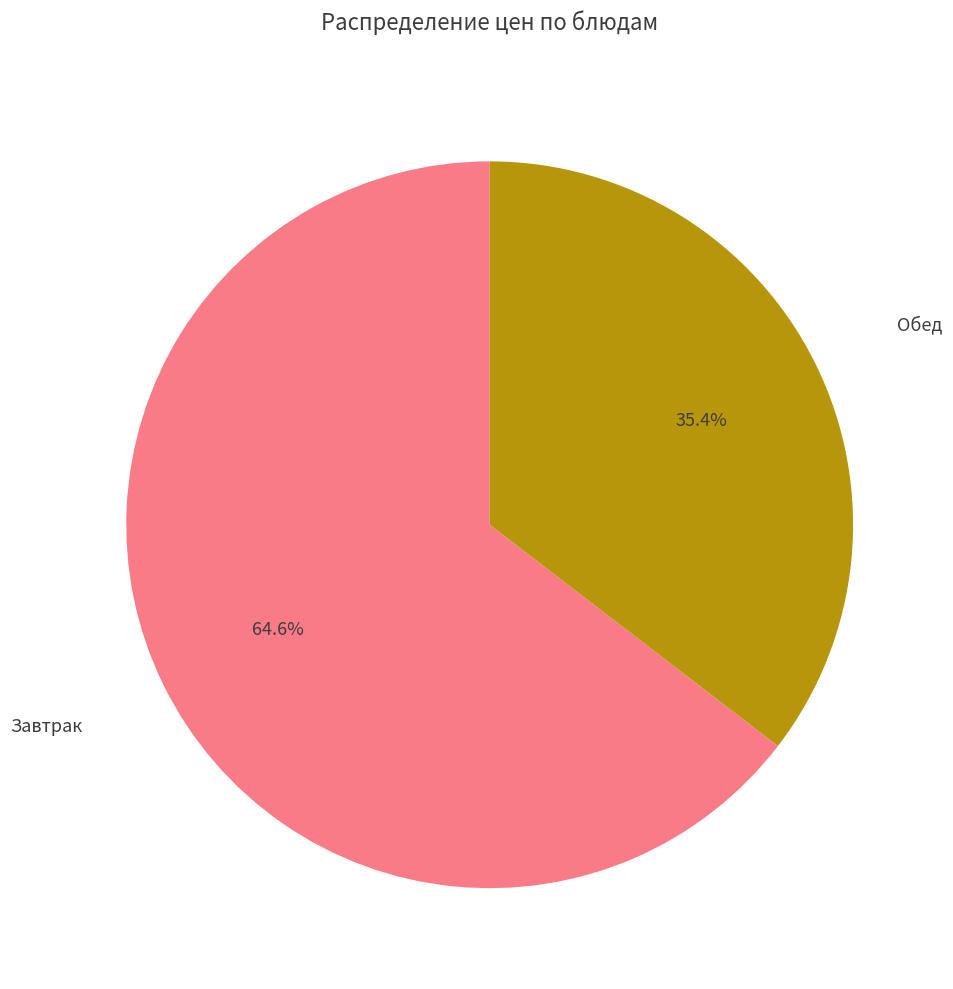

Does any single category account for the majority?

Yes